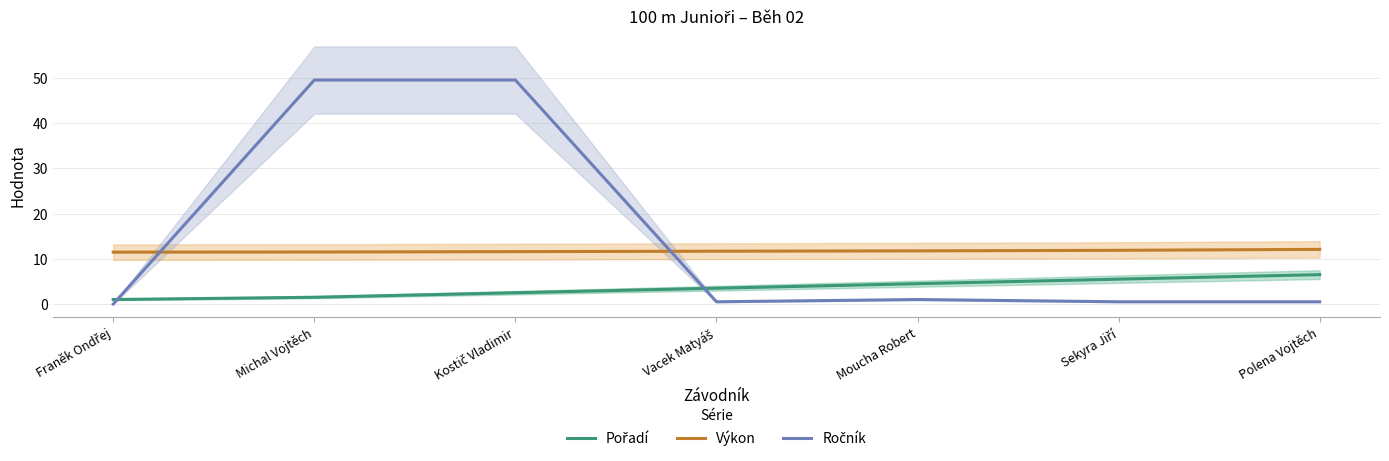

At Vacek Matyáš, list the series in order from largest to smallest.

Výkon, Pořadí, Ročník